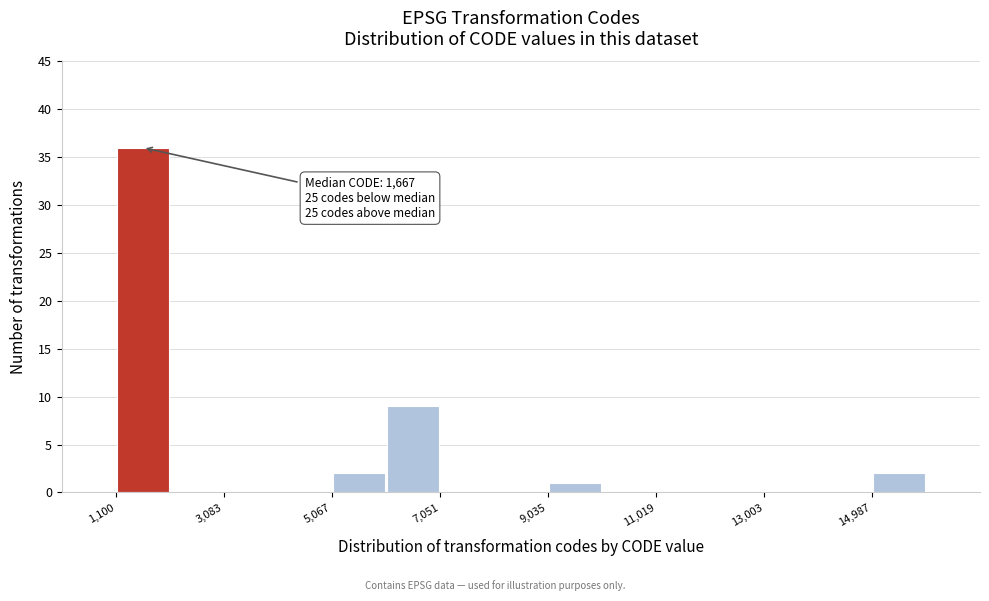

Over which range of the x-axis is the bar tallest?

1200 to 2000